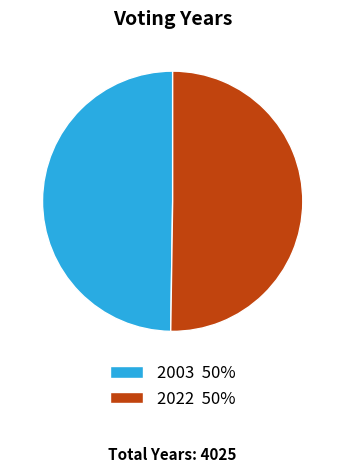

Is it true that 2022 50% is 50% of the pie?

True